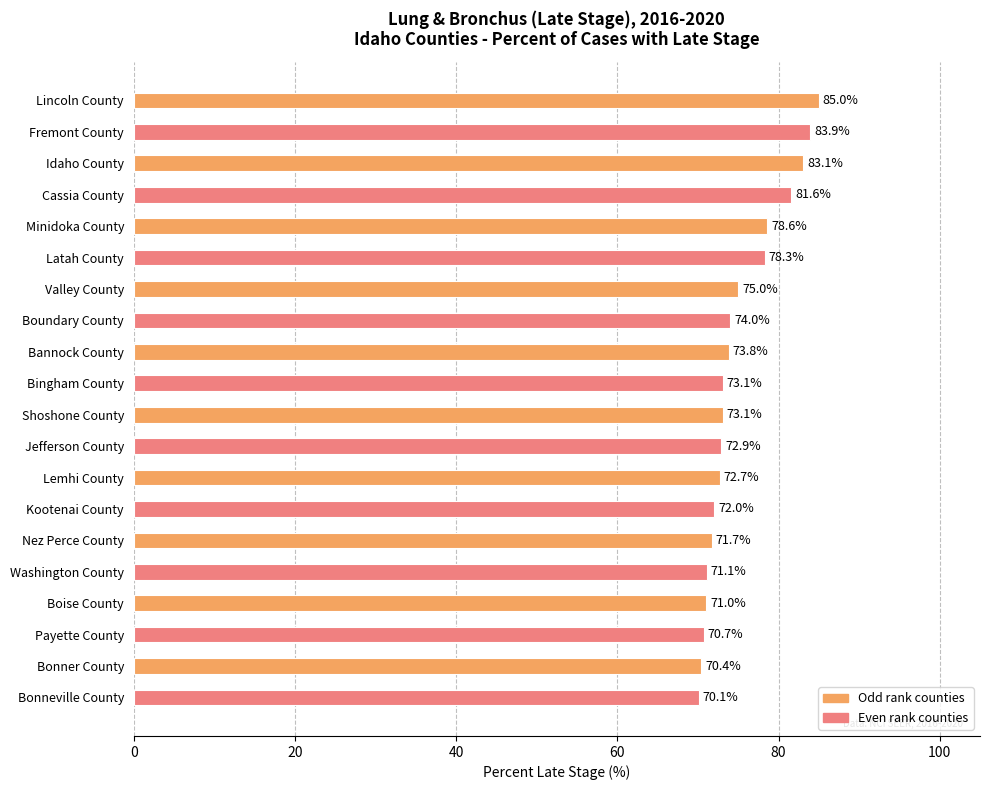

Between Bingham County and Lemhi County, which is larger?

Bingham County